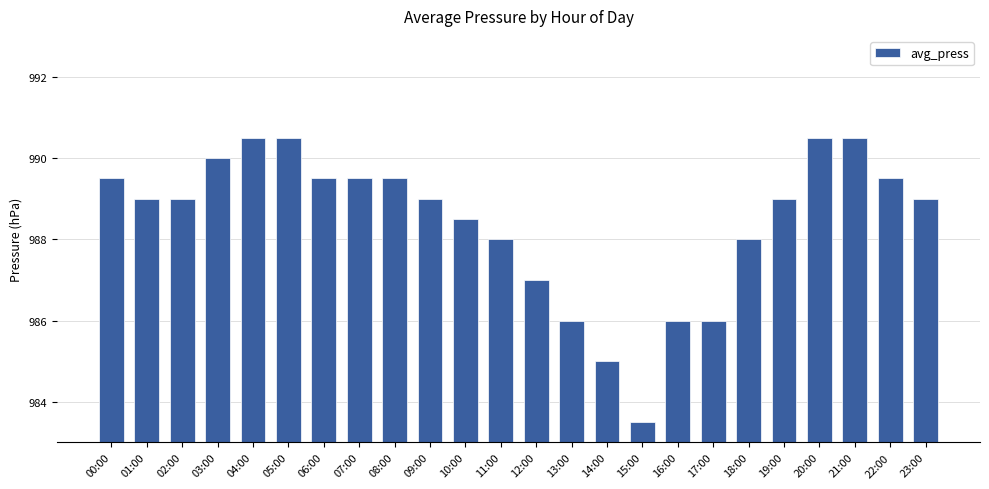

True or false: the data shows 985.0 at 14:00.

True